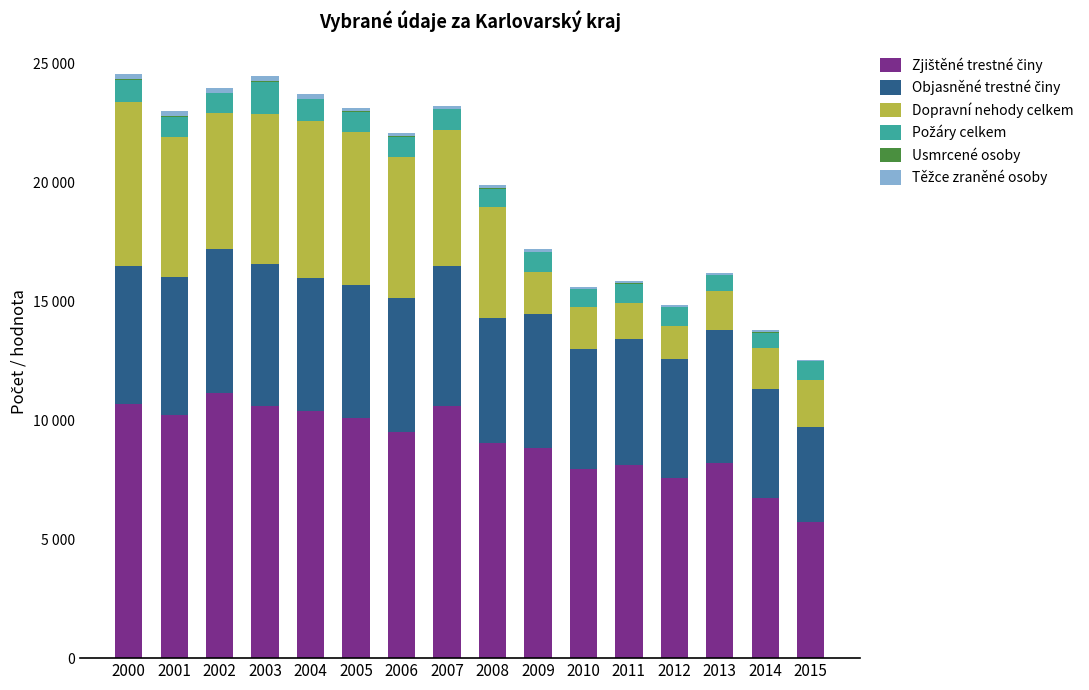

Are the bars horizontal?

No